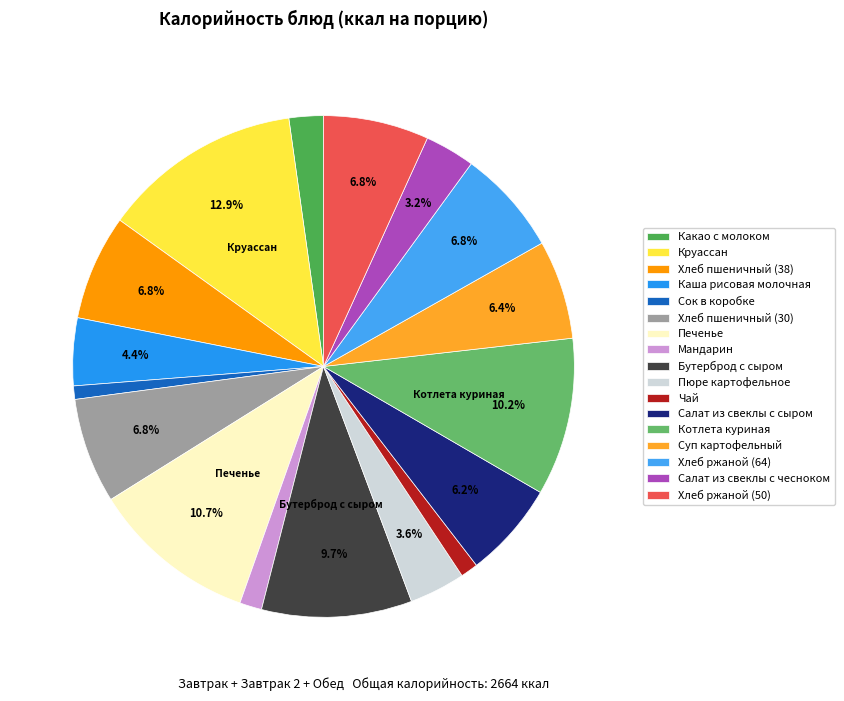

Is there a majority slice in this chart?

No